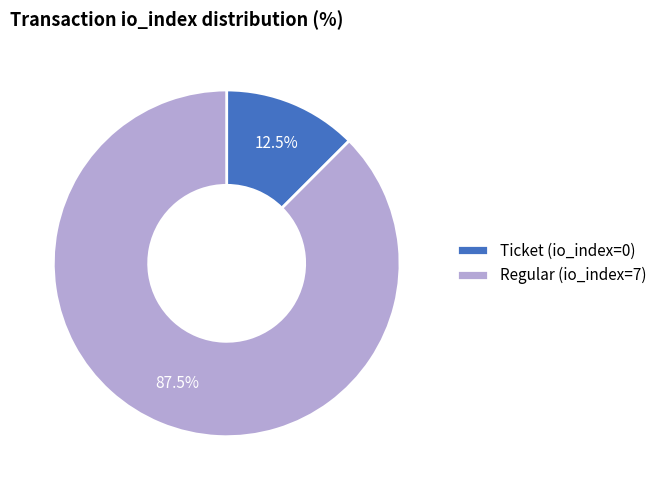

Rank the categories by value from lowest to highest.

Ticket (io_index=0), Regular (io_index=7)